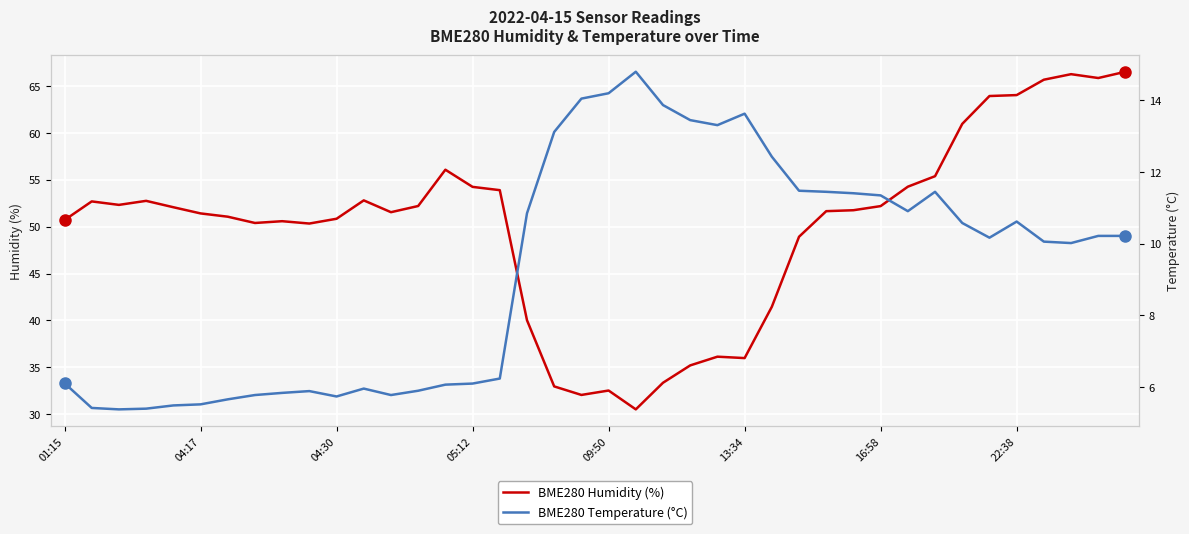

How many lines are shown in the chart?

2